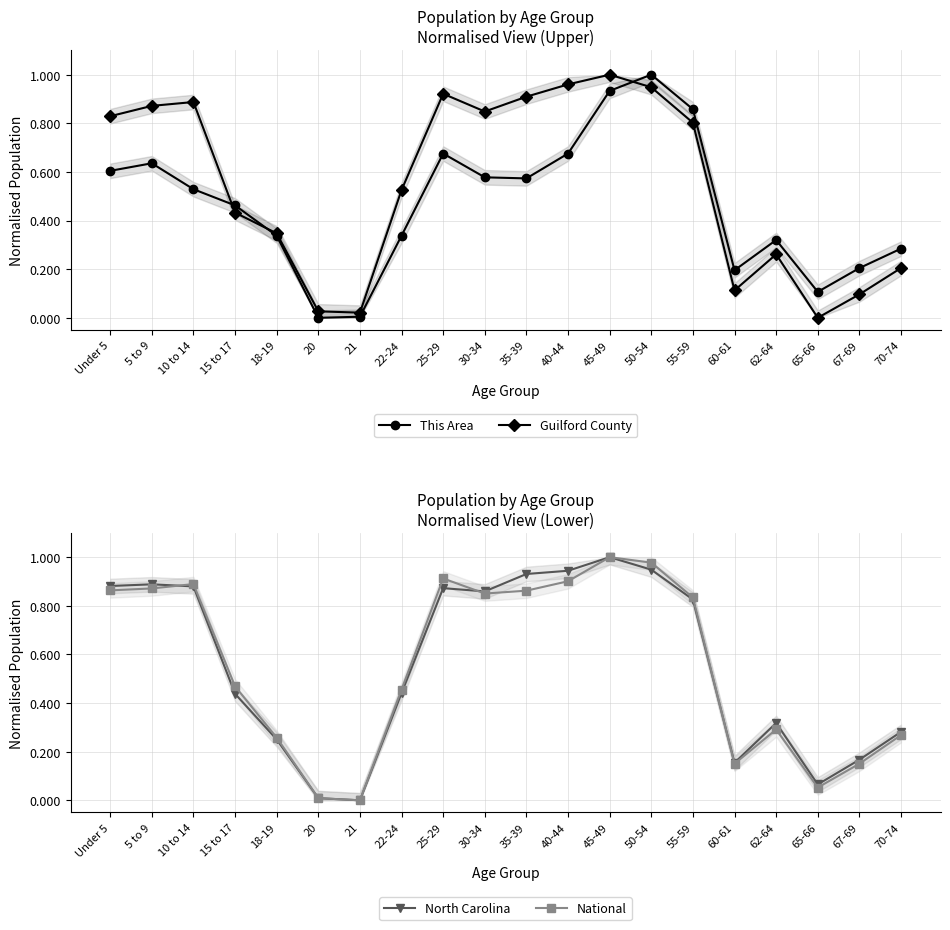

Between 67-69 and 10 to 14, which is larger?

10 to 14